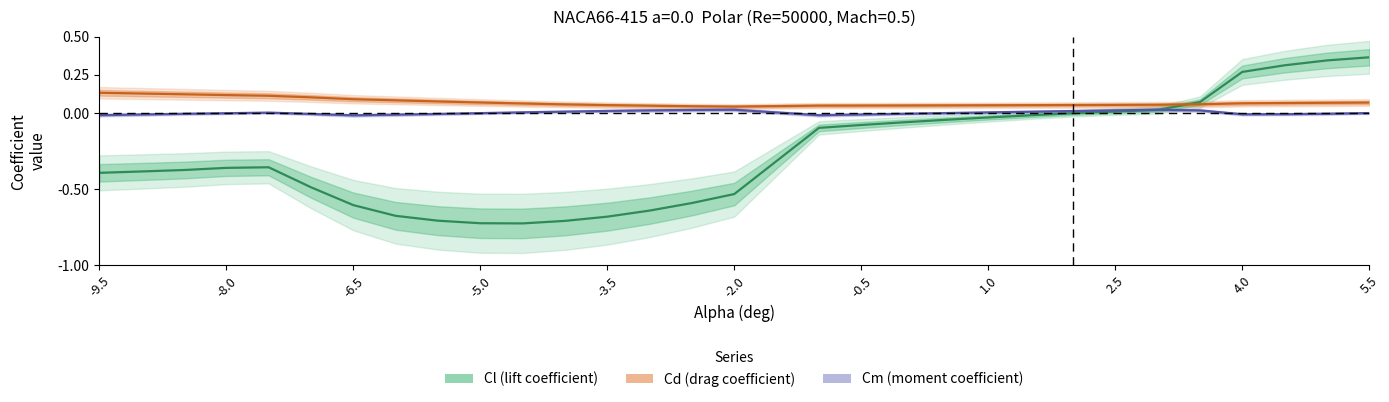

What is the minimum value shown in the chart?

-0.7